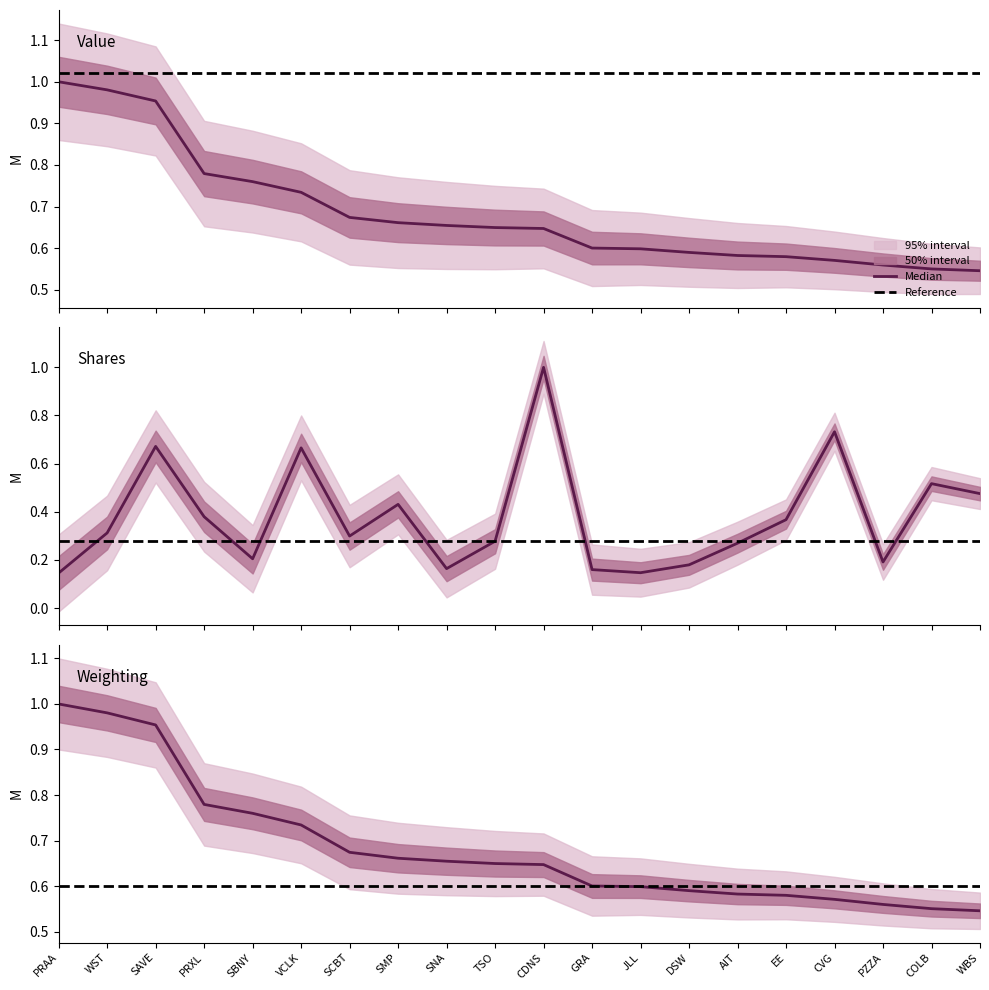

True or false: Weighting has more than 1 interior local peaks.

False